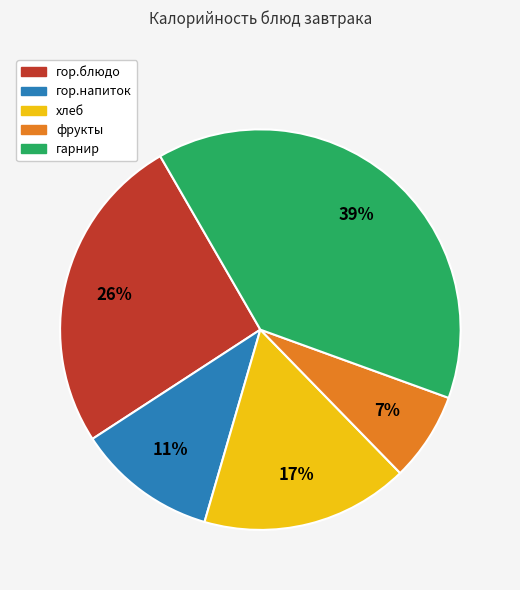

Count the number of slices in the pie.

5